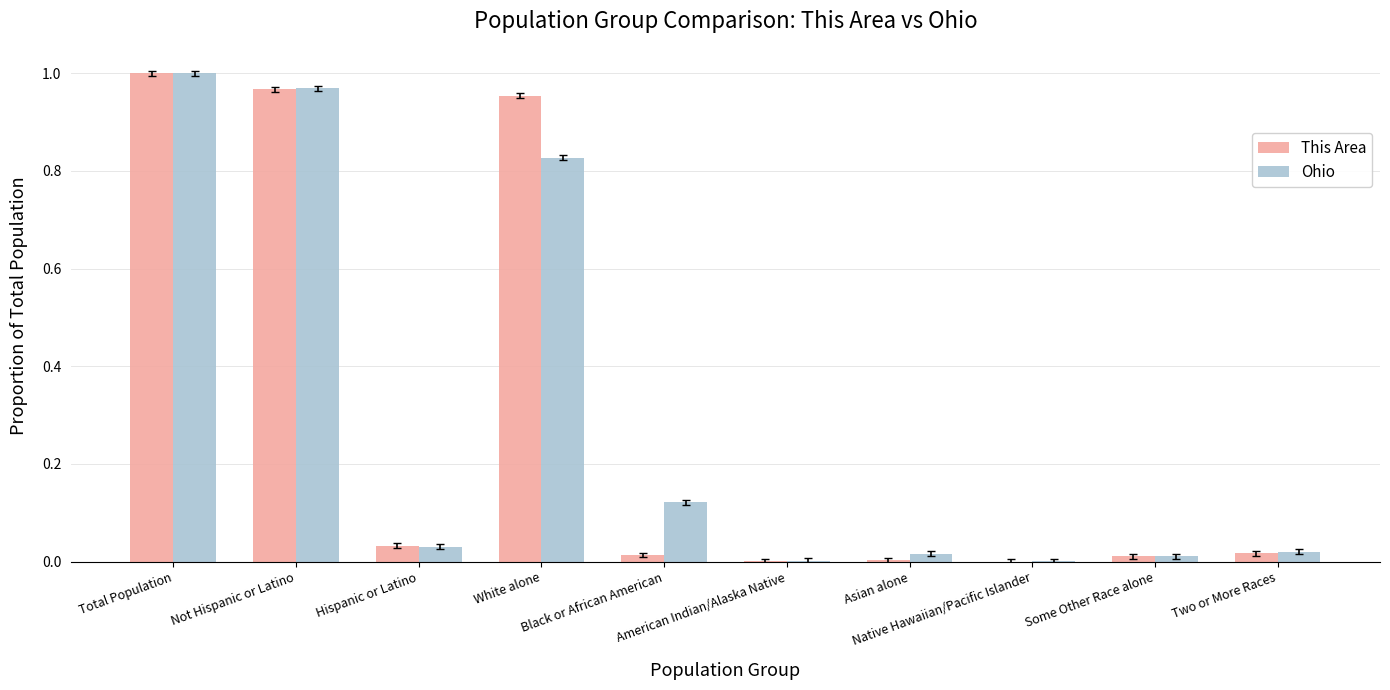

What is the sum of all Ohio values?

3.0